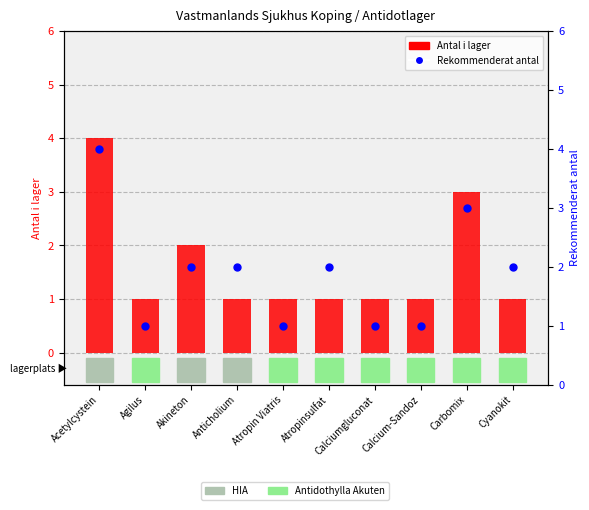

What are all the series names shown in the legend?

Antal i lager, Rekommenderat antal